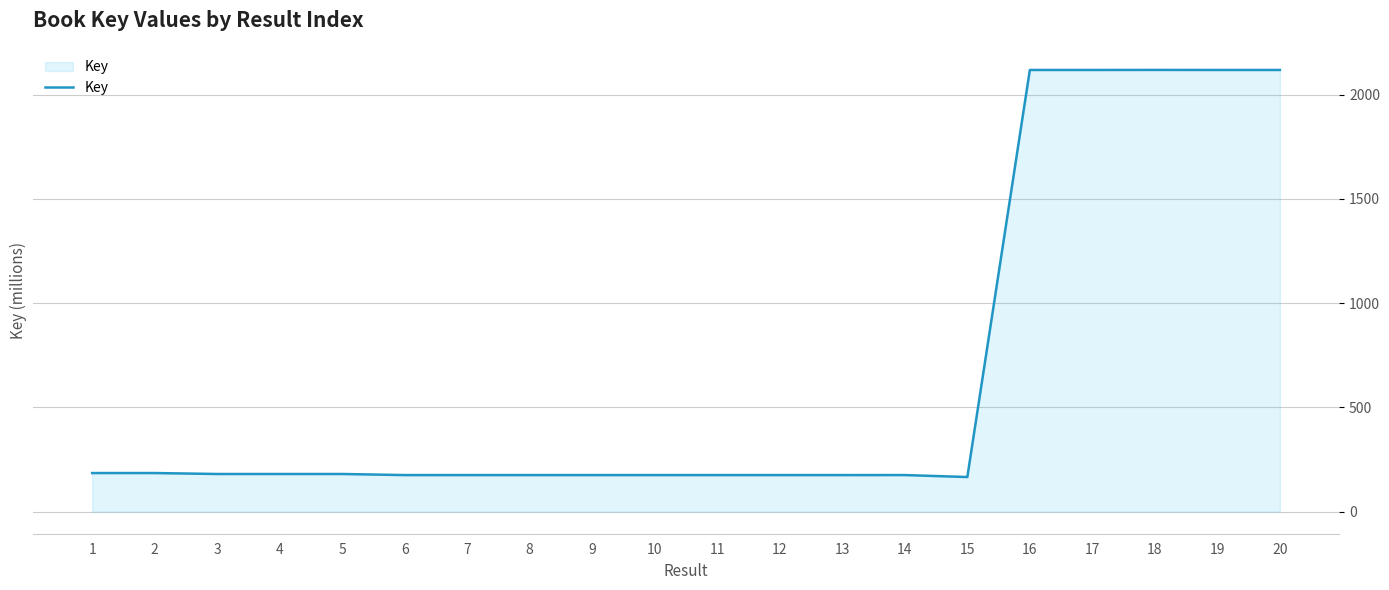

What is the change in value from 6 to 15?

-9.4